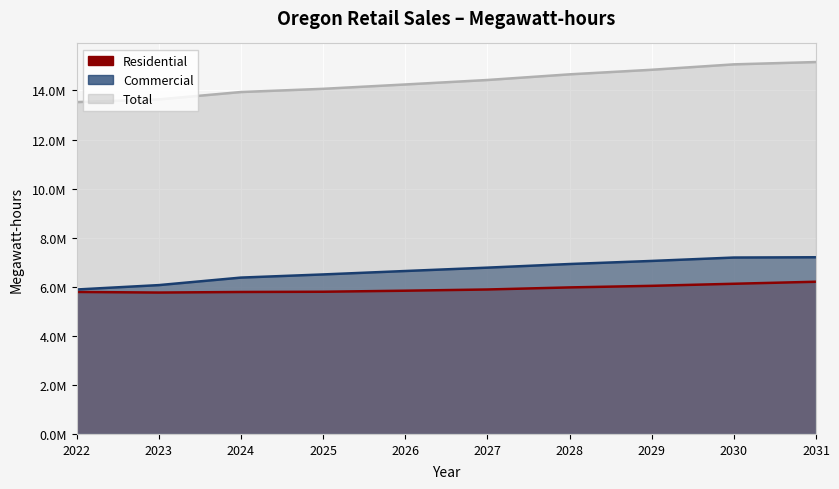

At which label is Residential closest to 5983038?

2028